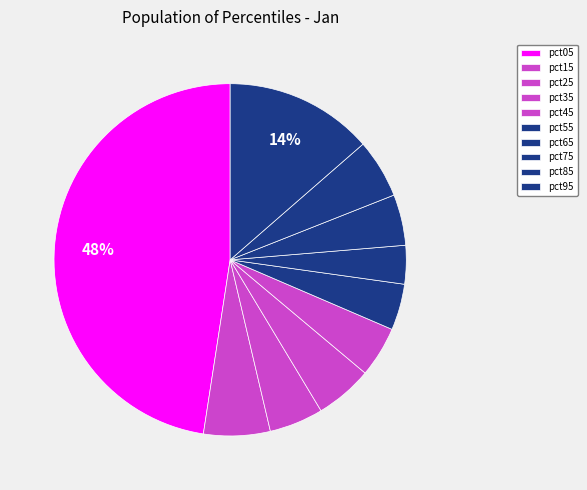

How much of the chart is everything except pct45?

95.3%